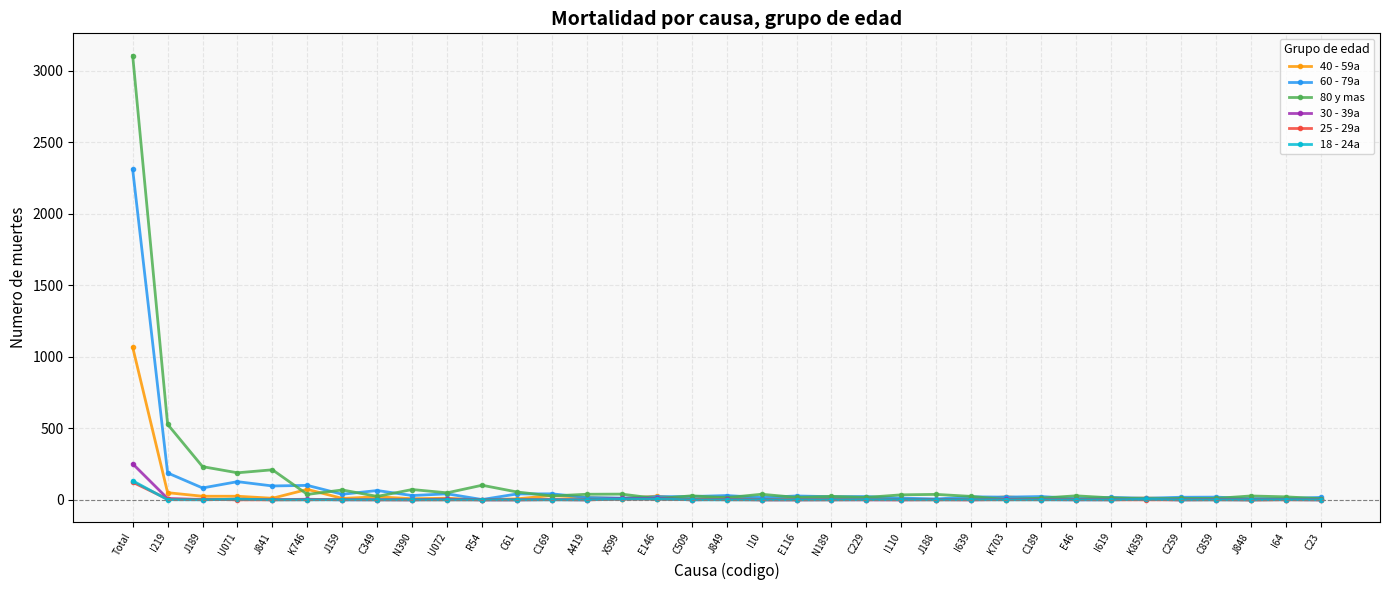

What is the label of the 15th point from the right?

N189